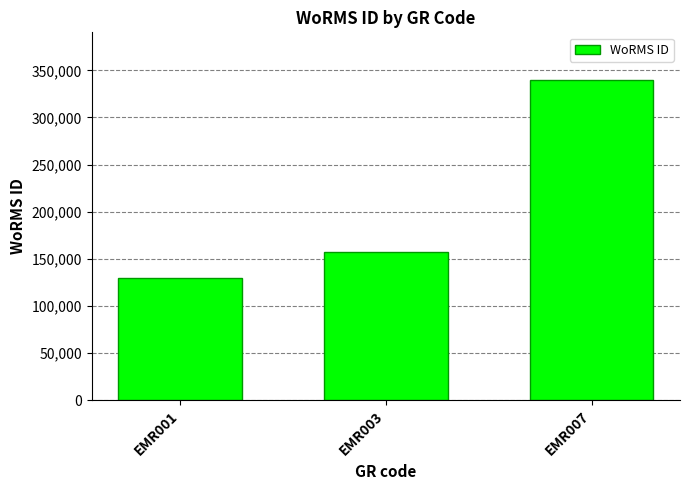

How many values are between 129840 and 339374?

3